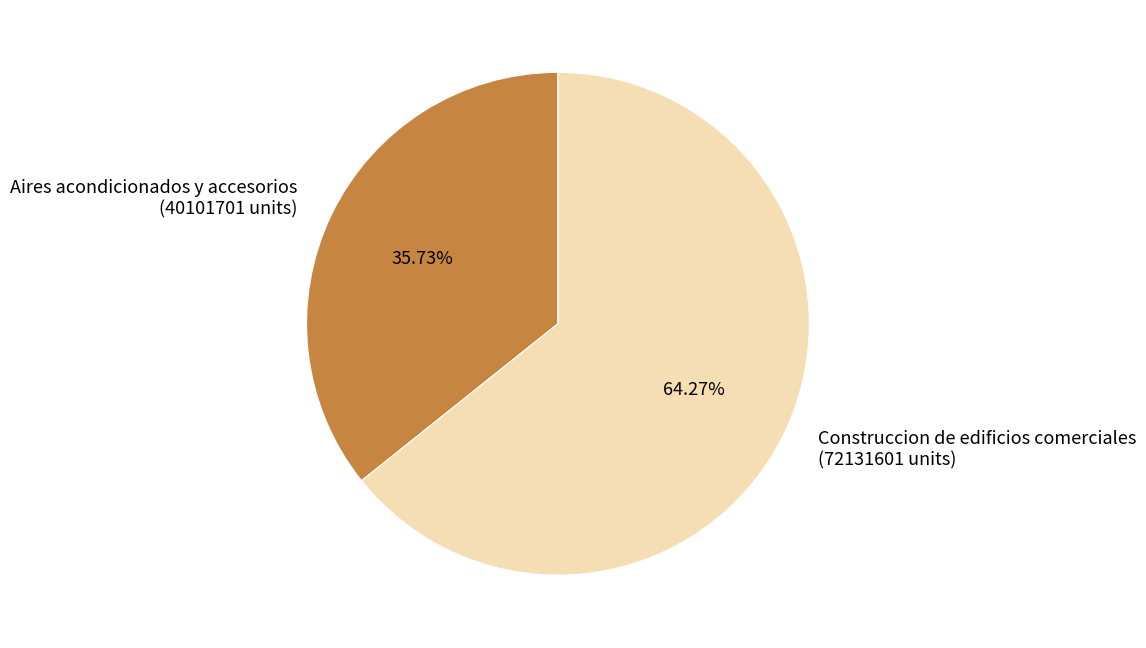

The Construccion de edificios comerciales slice represents 73% of the pie. True or false?

False